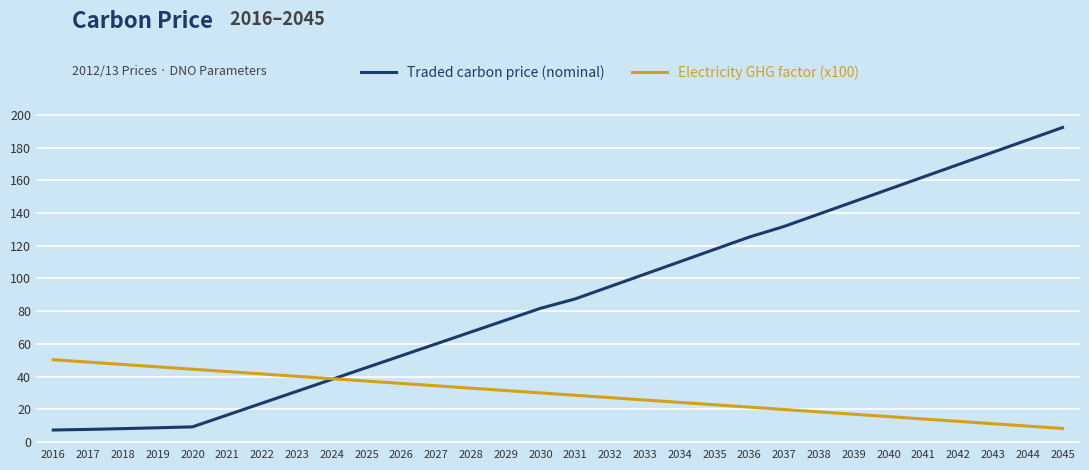

What is the average value of the Traded carbon price (nominal) series?

87.6